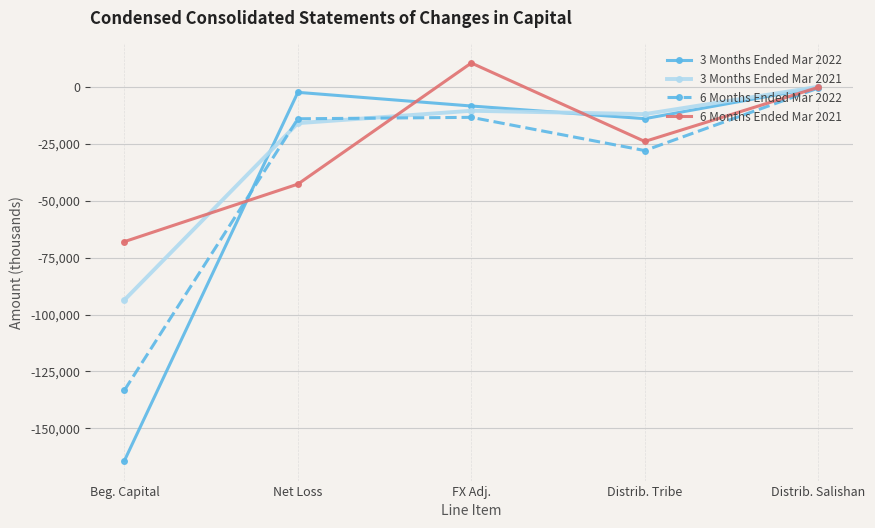

Between Net Loss and FX Adj., which series saw the biggest shift?

6 Months Ended Mar 2021